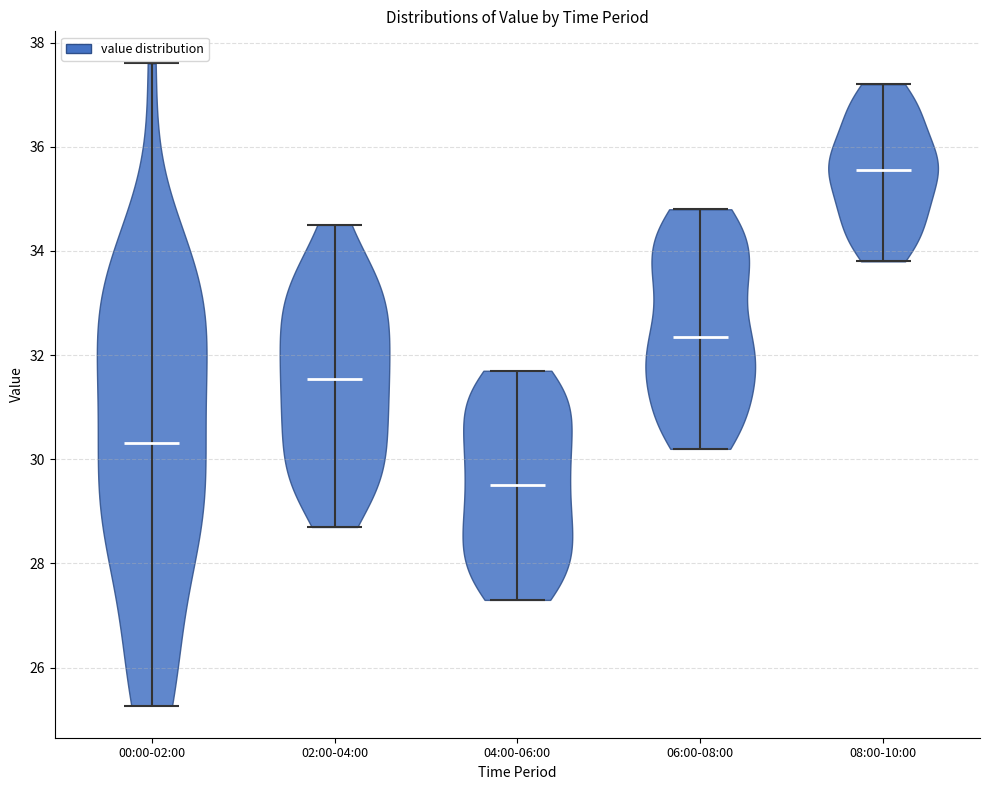

Which violin has the highest median line?

08:00-10:00